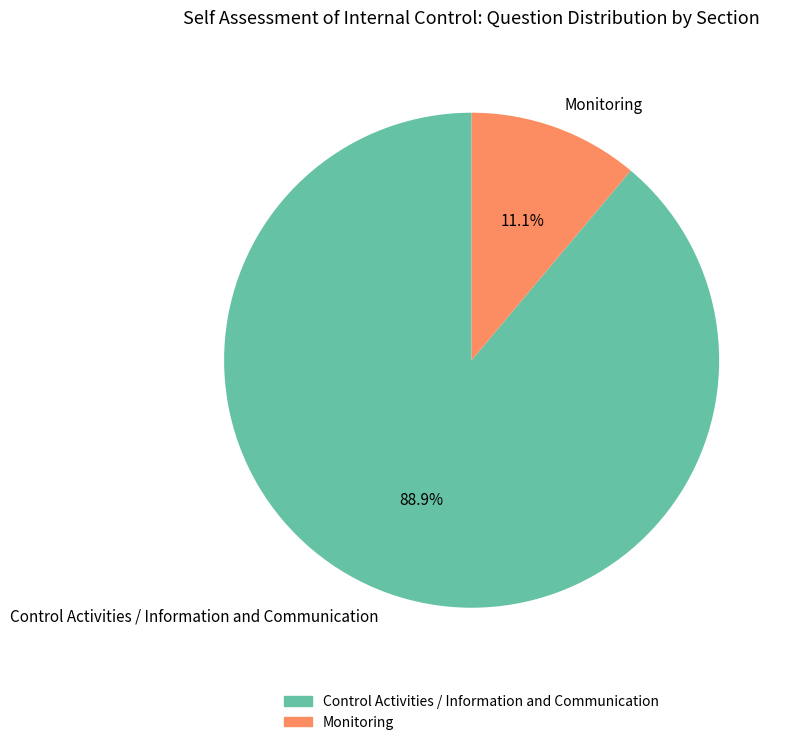

Combined, do Control Activities / Information and Communication and Monitoring account for over 50%?

Yes